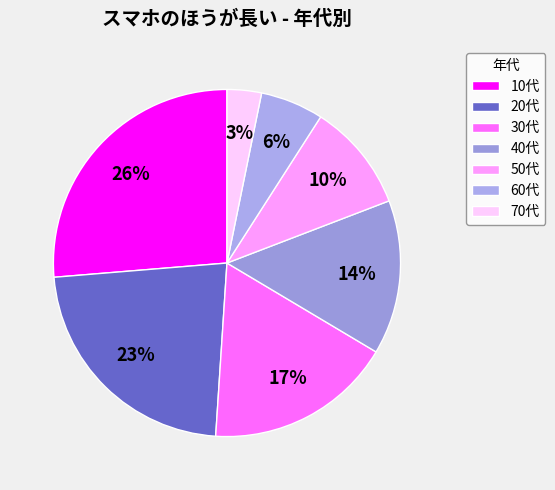

Is there any slice that represents more than half of the pie?

No